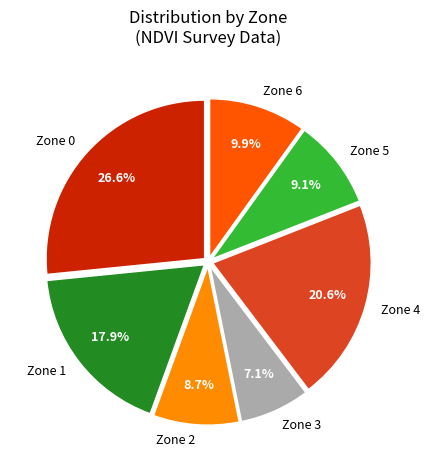

Is there any slice that represents more than half of the pie?

No